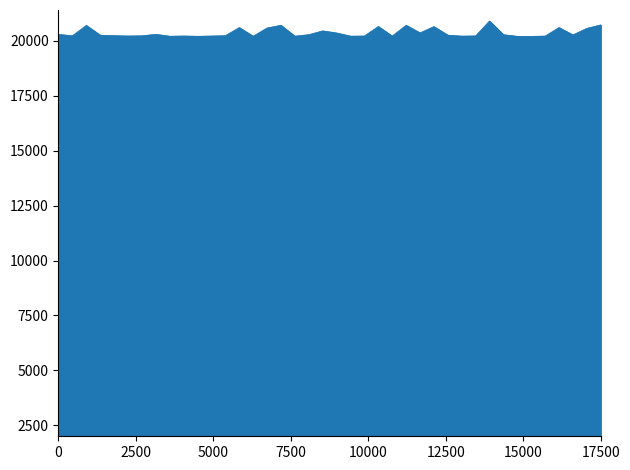

What is the difference between the maximum and second lowest values?

698